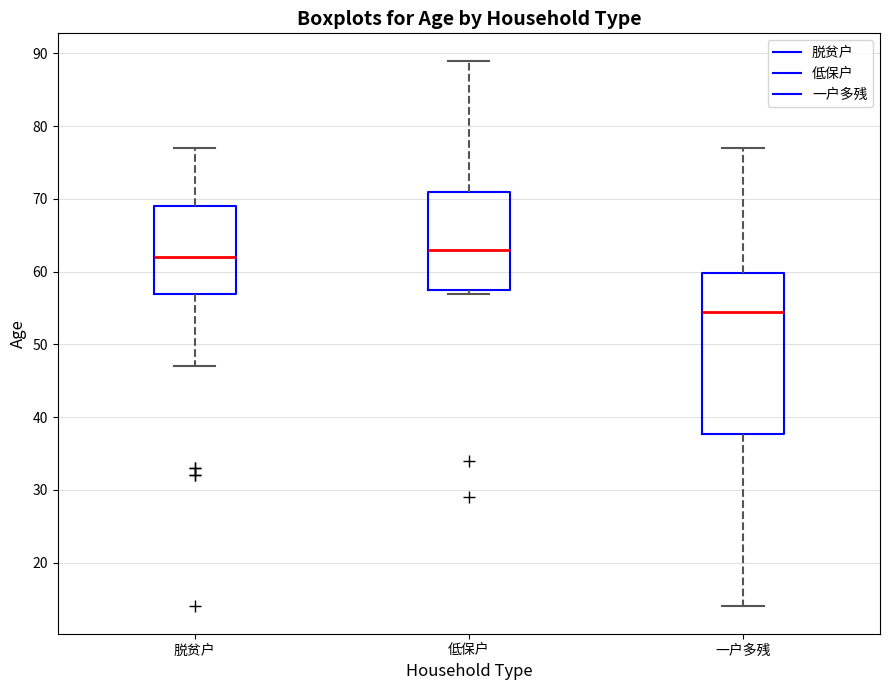

Which box's median line is the highest?

低保户